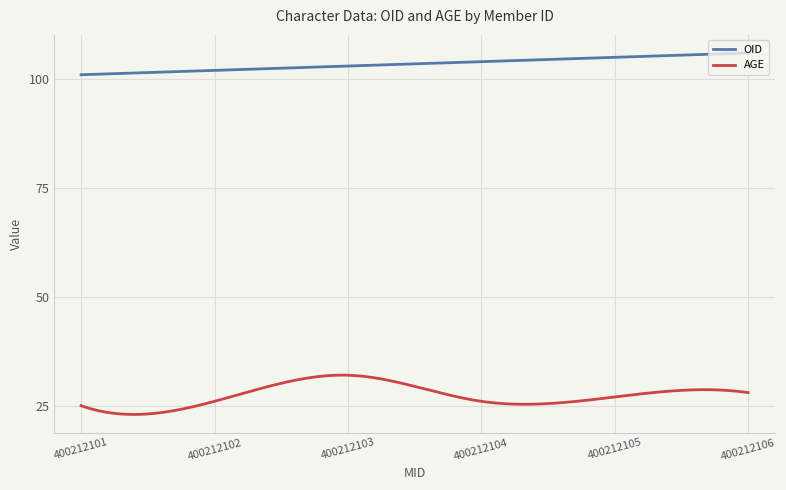

Rank the series by their maximum value, from lowest to highest.

AGE, OID